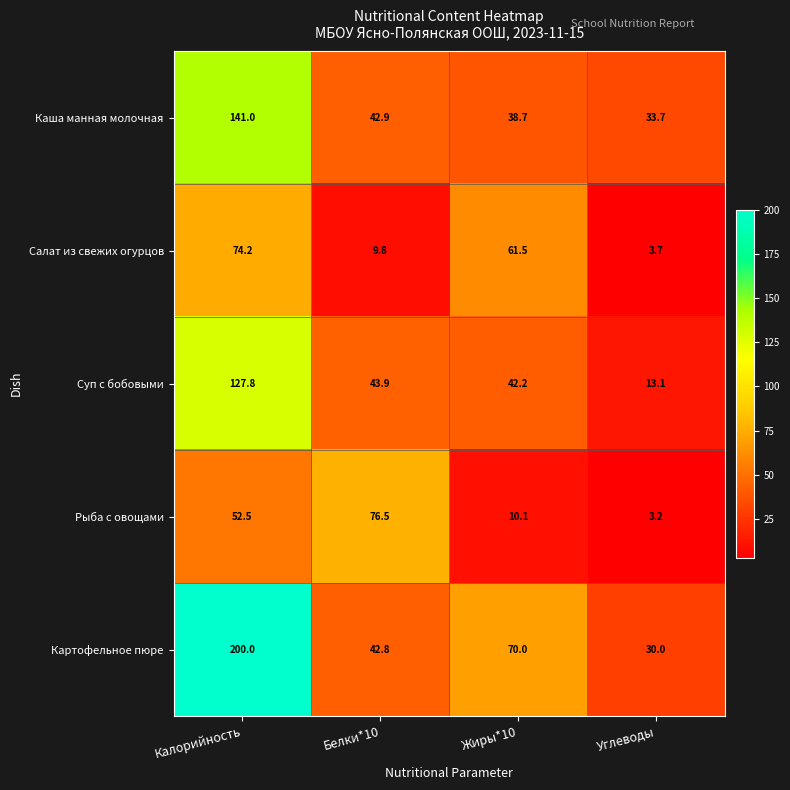

What is the difference between the maximum and second lowest values in the Каша манная молочная series?

102.3